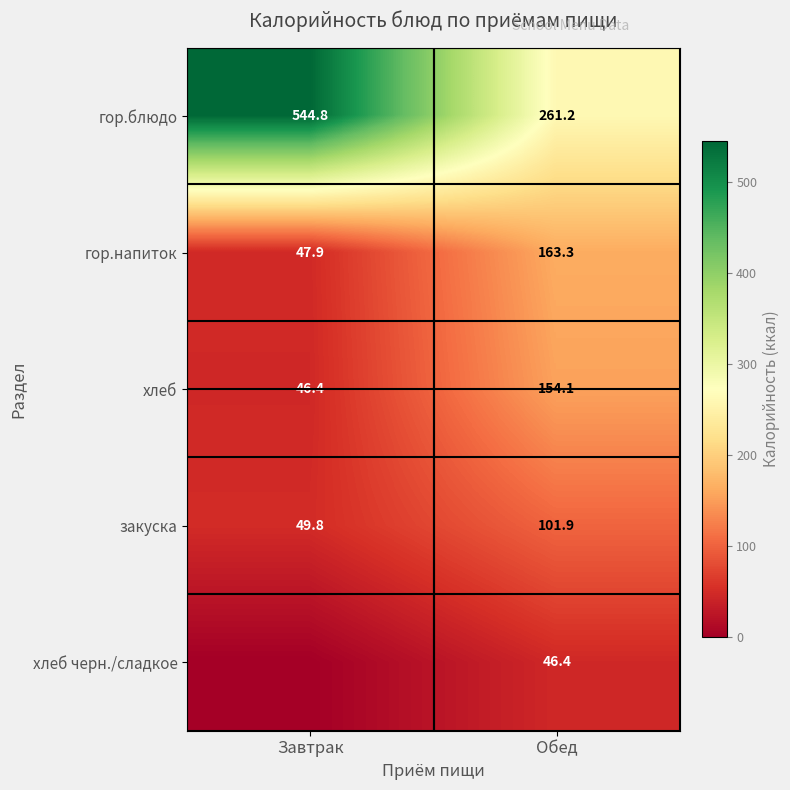

Is the value of хлеб at Завтрак greater than the value of гор.напиток at Завтрак?

No